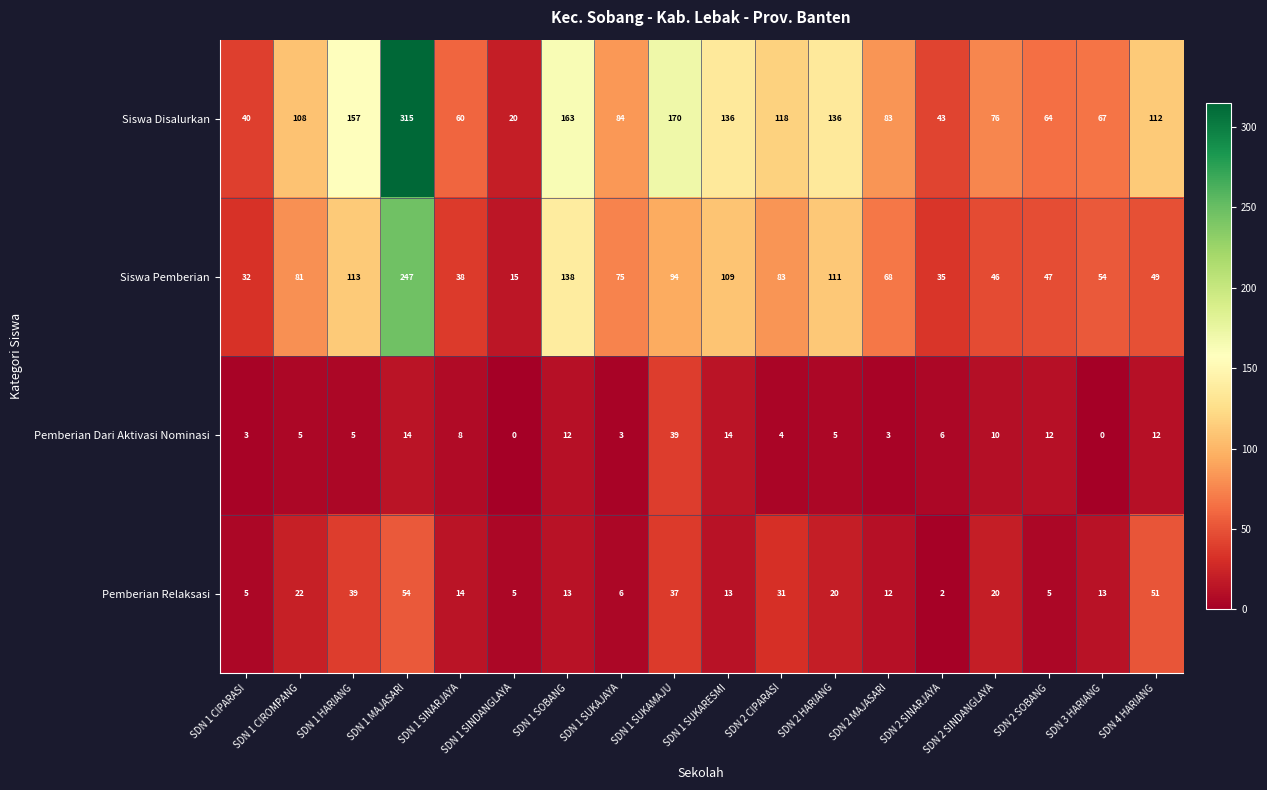

Is it true that Pemberian Dari Aktivasi Nominasi equals 15 at SDN 2 SINDANGLAYA?

False